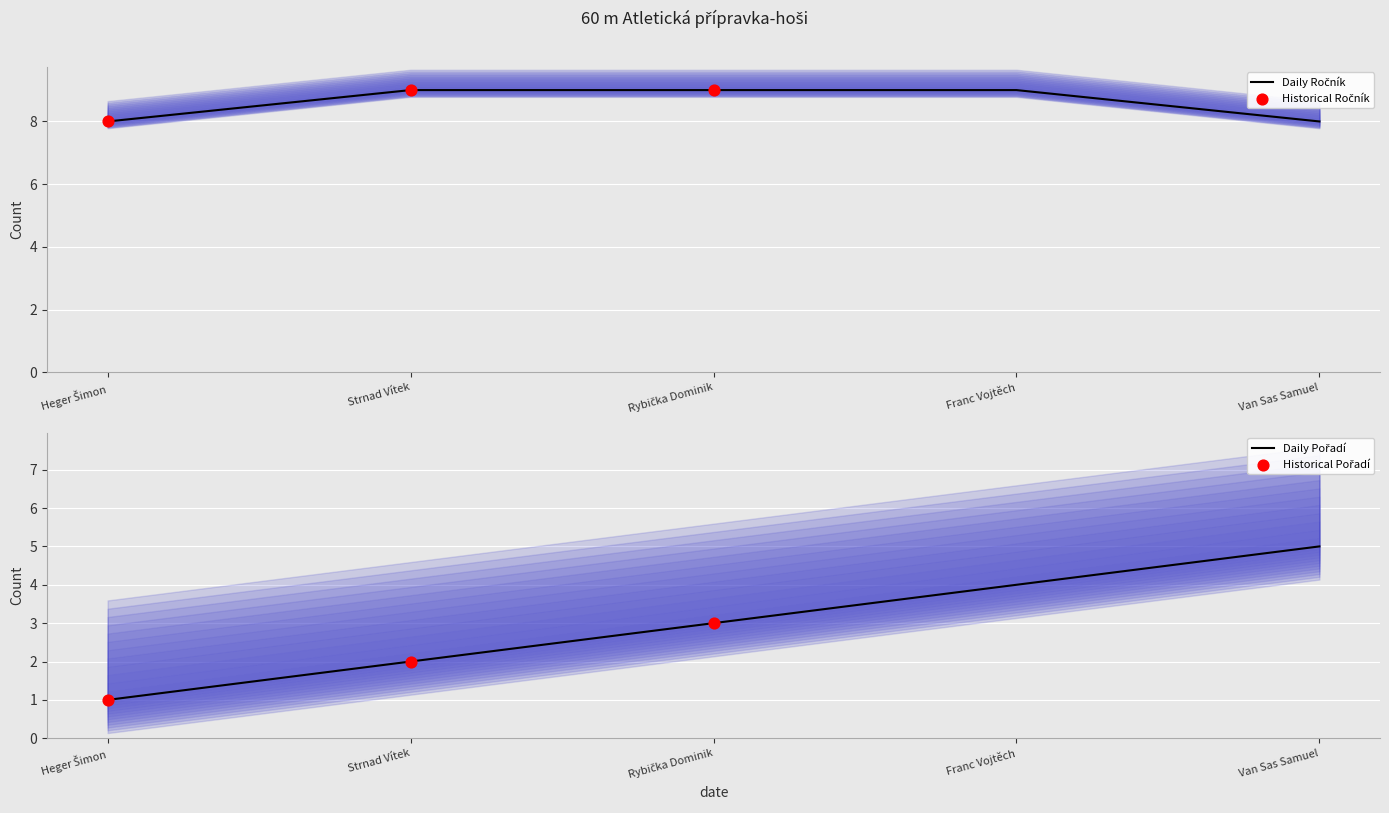

At which category is the sum across all series the highest?

Franc Vojtěch